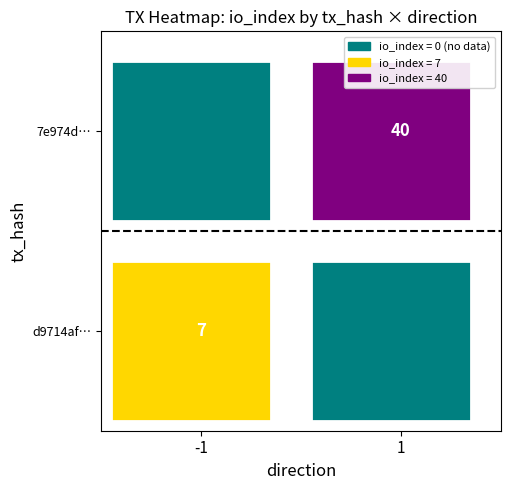

Is the value of 7e974d6a09bd77c3b3b24c91d2dcbdb2dc97948 at io_index greater than the value of d9714af209ec643c06f5523d8d7b339d025e142 at direction?

Yes